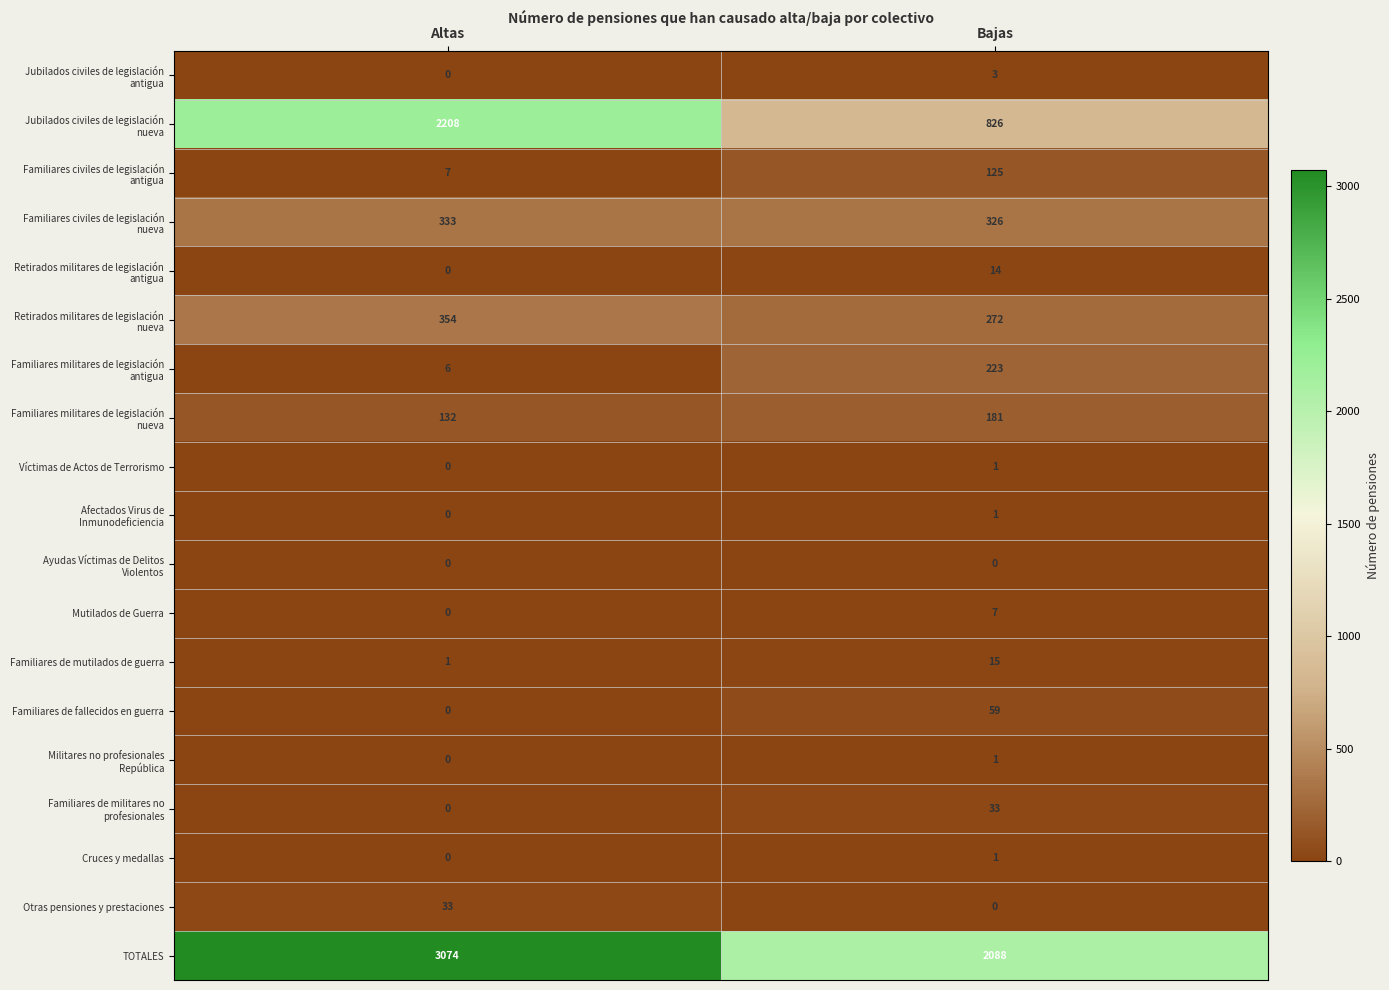

What is the difference between the maximum and minimum values in the Familiares de fallecidos en guerra series?

59